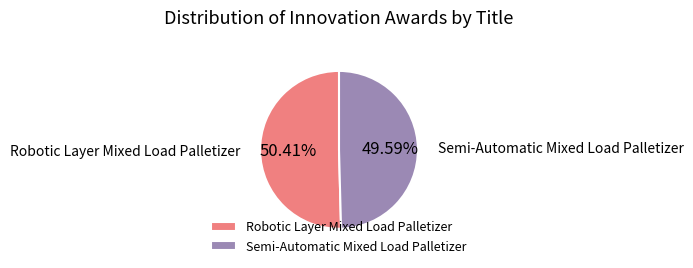

Count the number of slices in the pie.

2